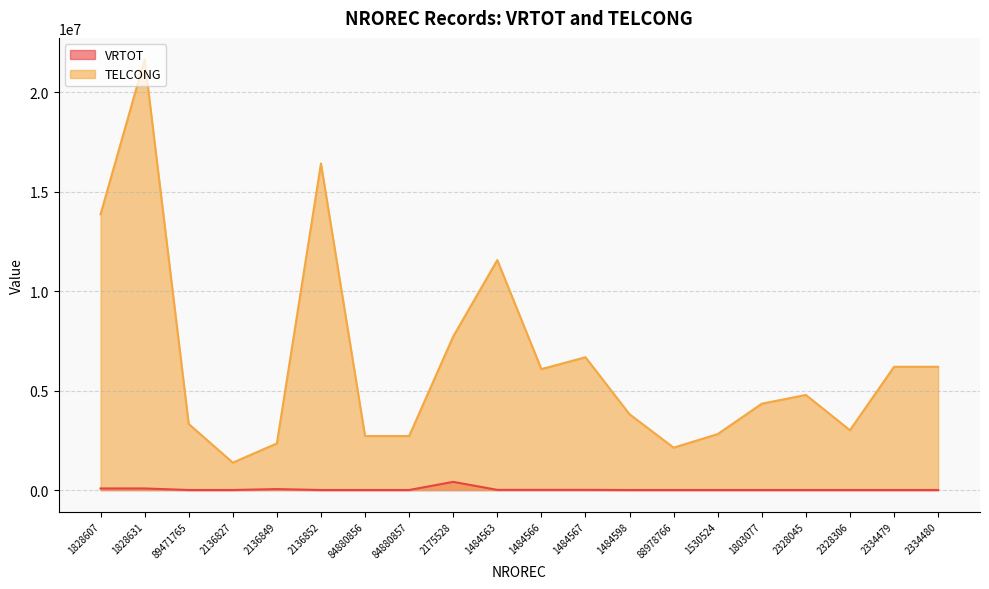

True or false: VRTOT and TELCONG intersect in this chart.

False